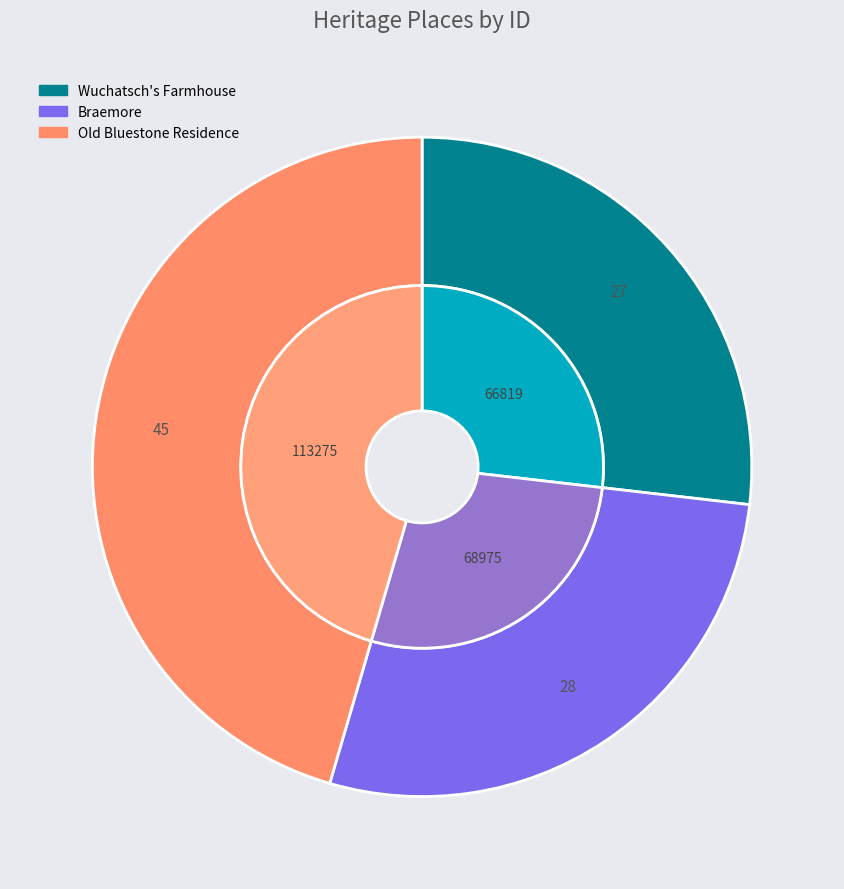

Which has a higher value, Old Bluestone Residence or Wuchatsch's Farmhouse?

Old Bluestone Residence